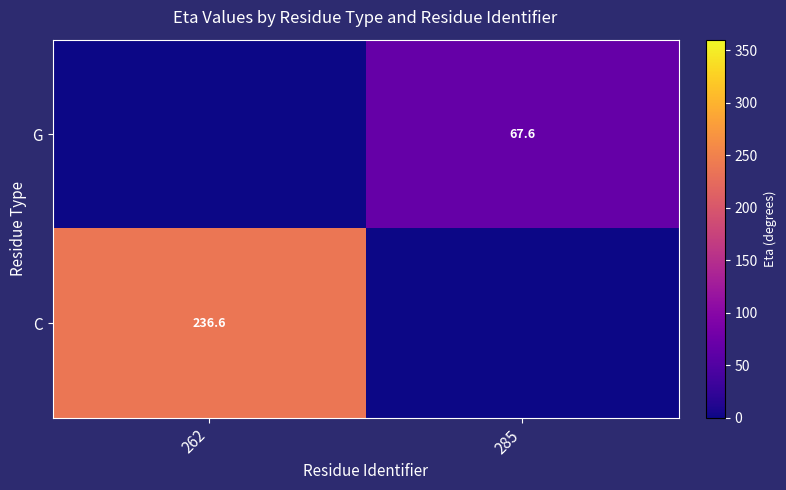

What is the spread (max minus min) of values at 285?

67.6